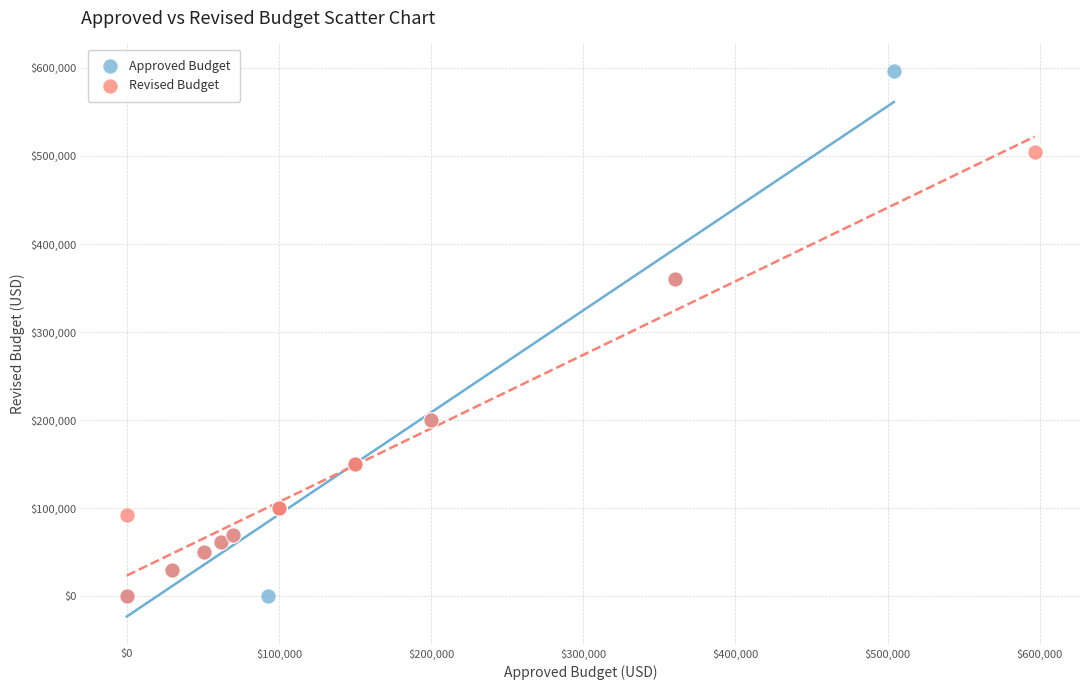

Which series has the widest spread of Y values?

Approved Budget